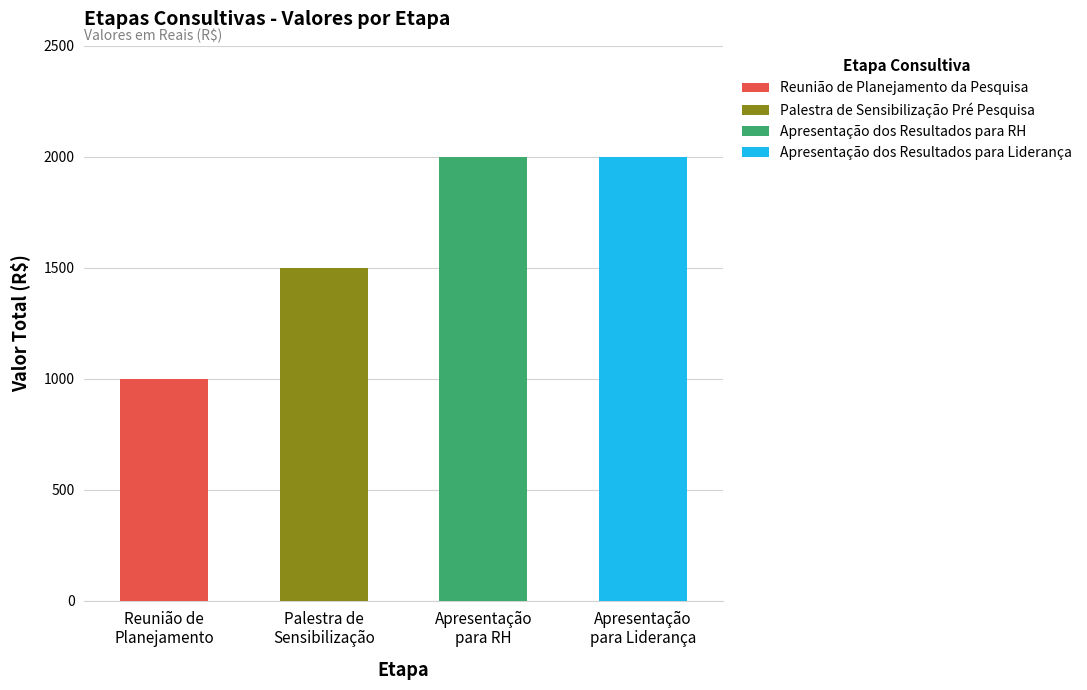

Which series has the widest spread of values?

Valor Total